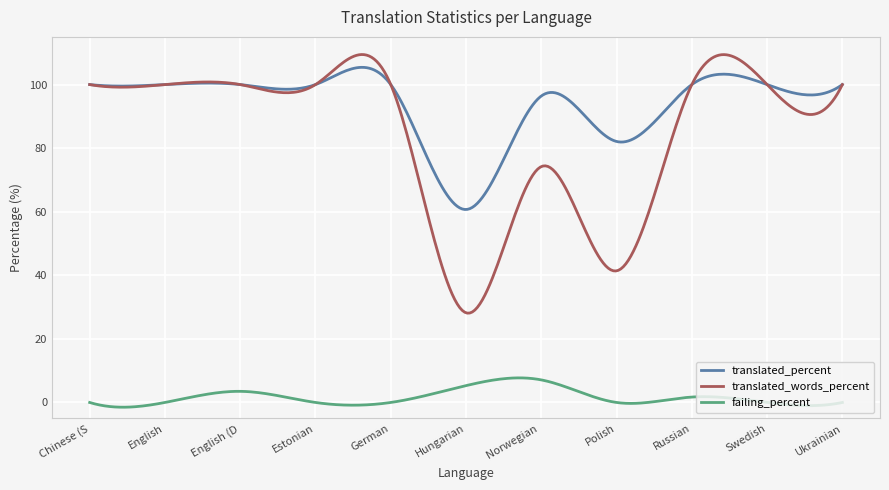

True or false: failing_percent has more than 1 interior local peaks.

True